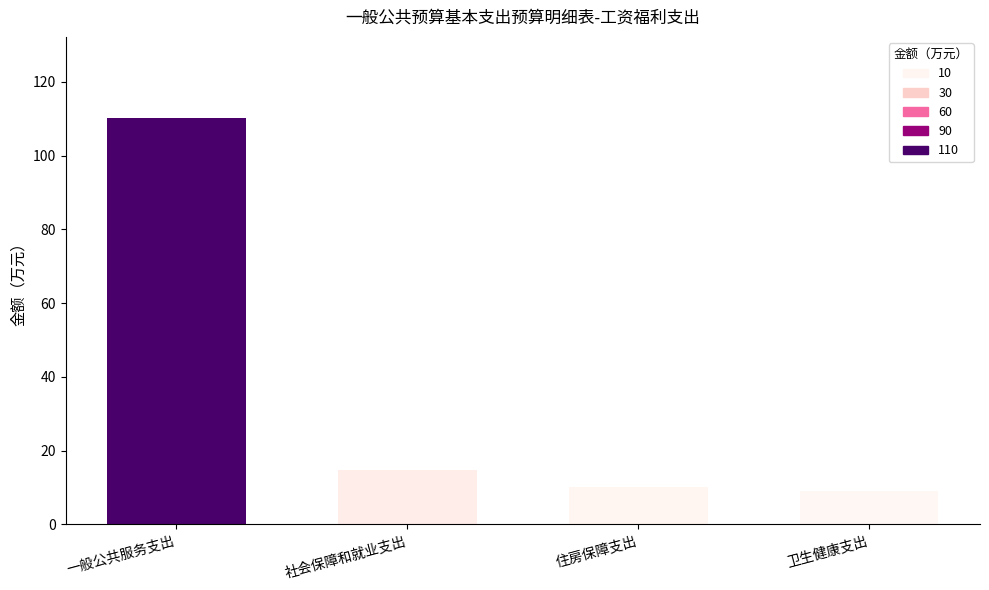

The chart shows a value of 14.9 at 社会保障和就业支出. True or false?

True